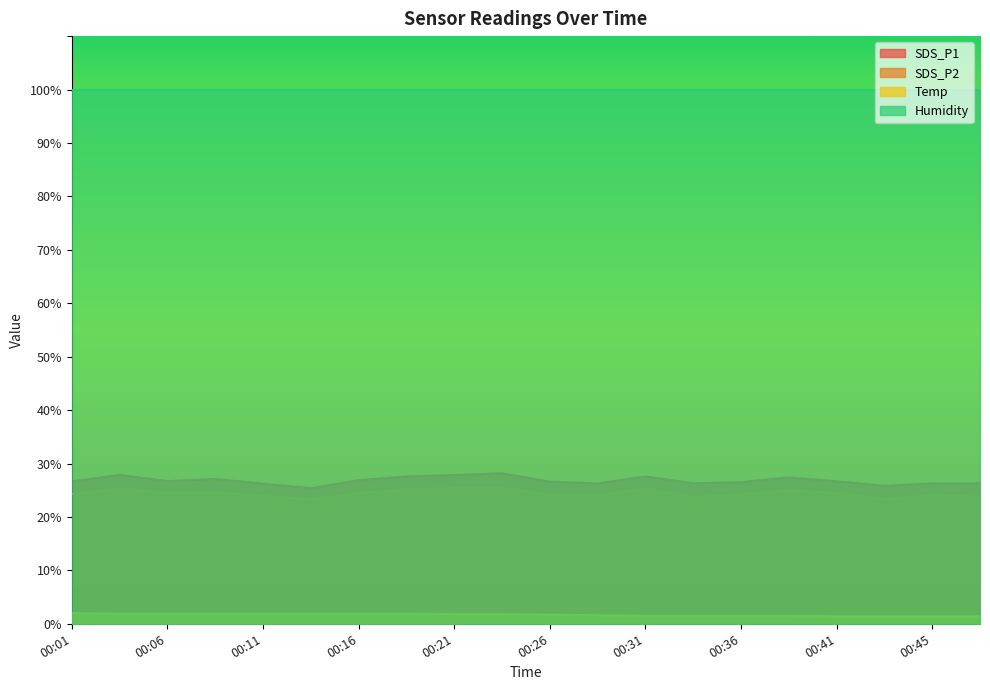

True or false: SDS_P1 and Temp intersect in this chart.

False